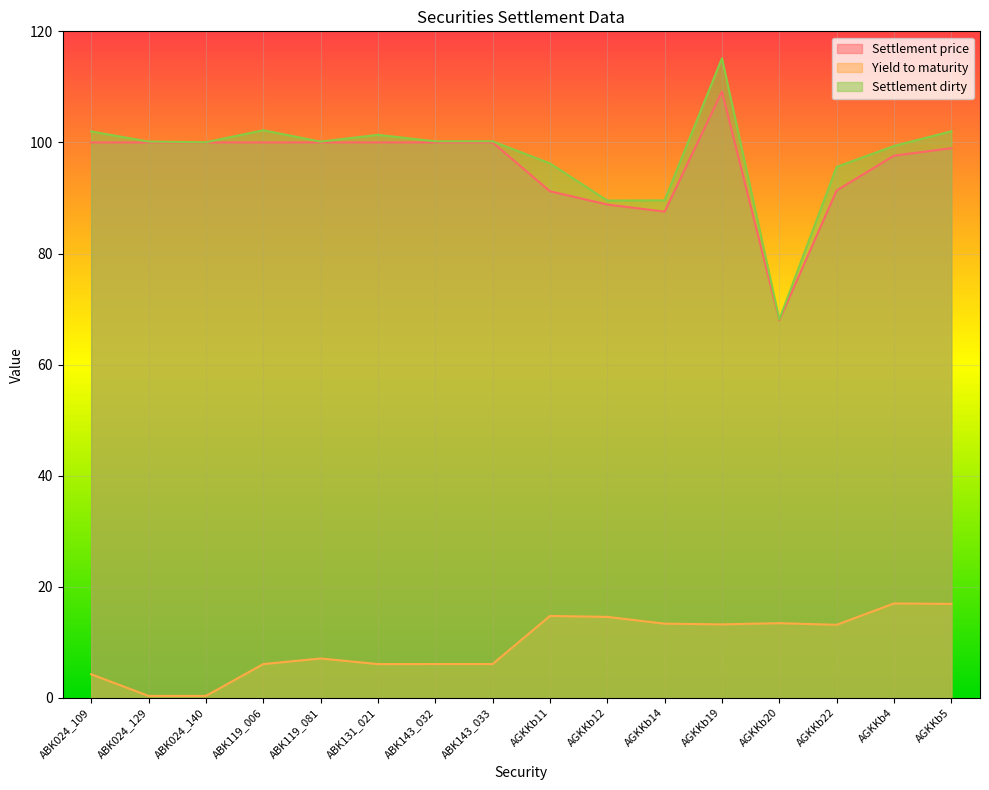

What is the average value of the Yield to maturity series?

9.6